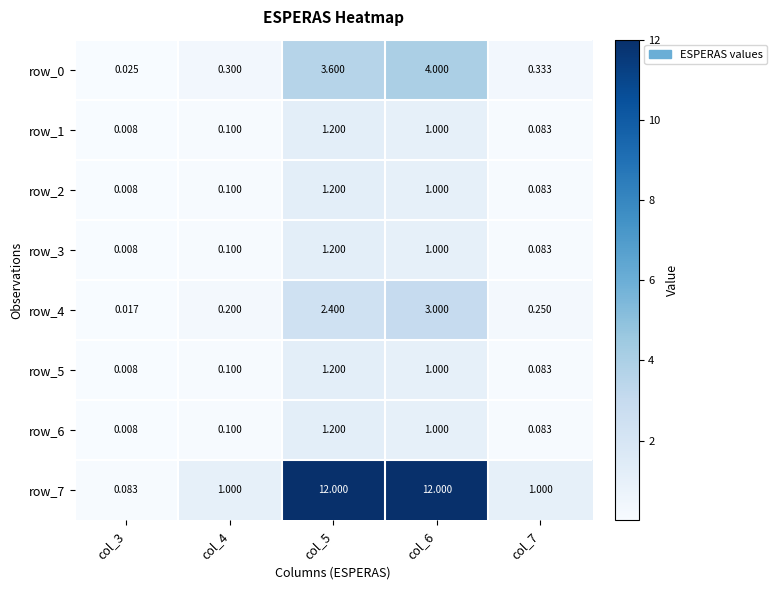

Is the value of row_6 at col_5 greater than the value of row_2 at col_6?

Yes